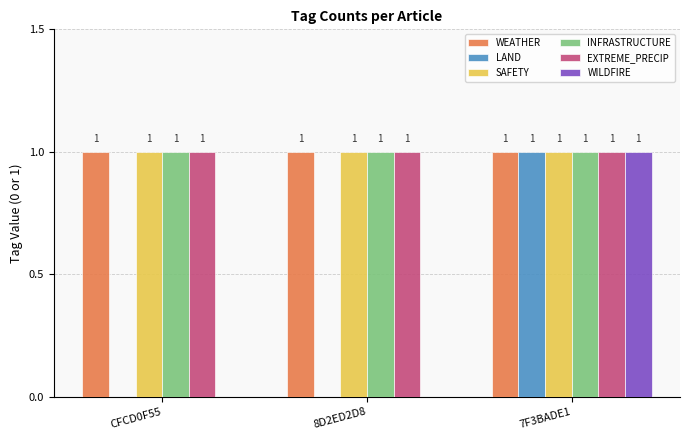

Reading left to right, transcribe all the data shown in this chart.

WEATHER: 1	1	1
LAND: 0	0	1
SAFETY: 1	1	1
INFRASTRUCTURE: 1	1	1
EXTREME_PRECIP: 1	1	1
WILDFIRE: 0	0	1